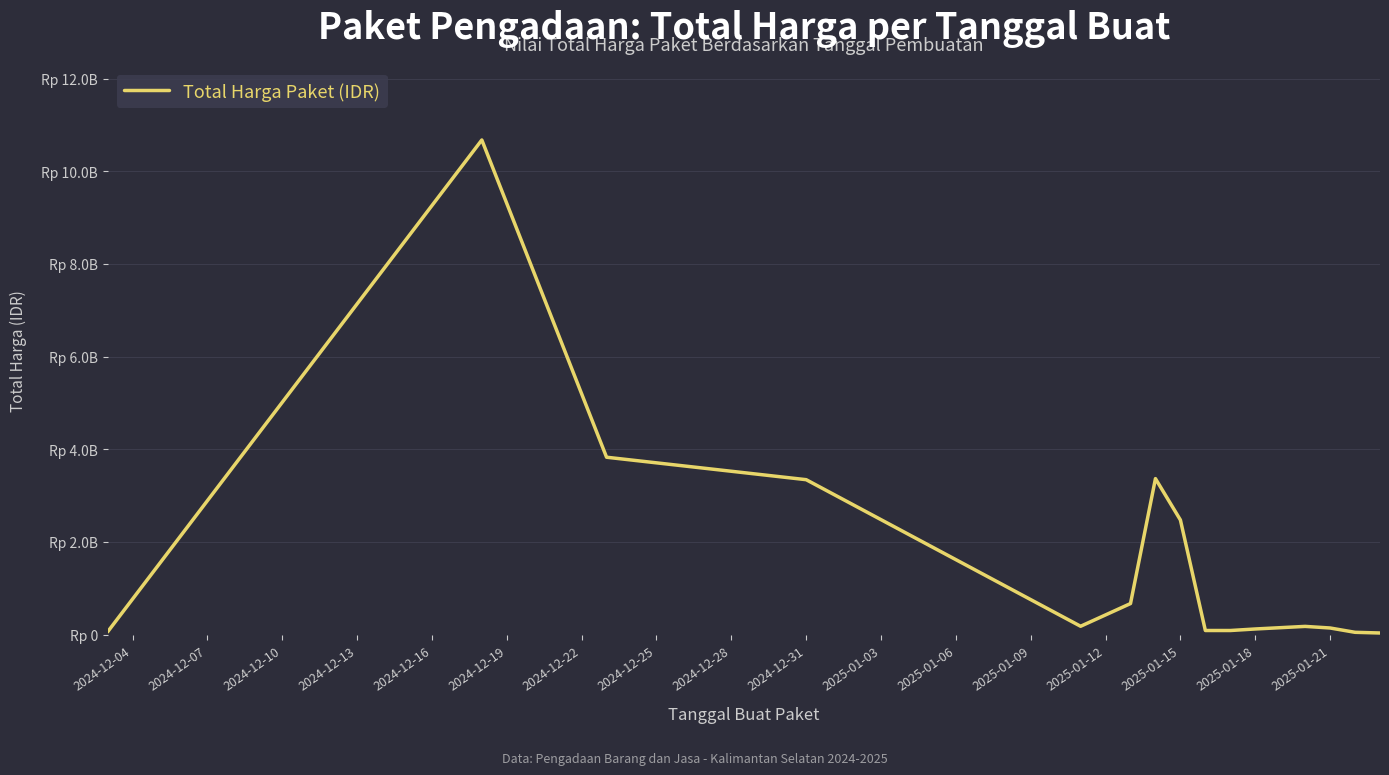

True or false: there are more than 0 points higher than both neighbors.

True